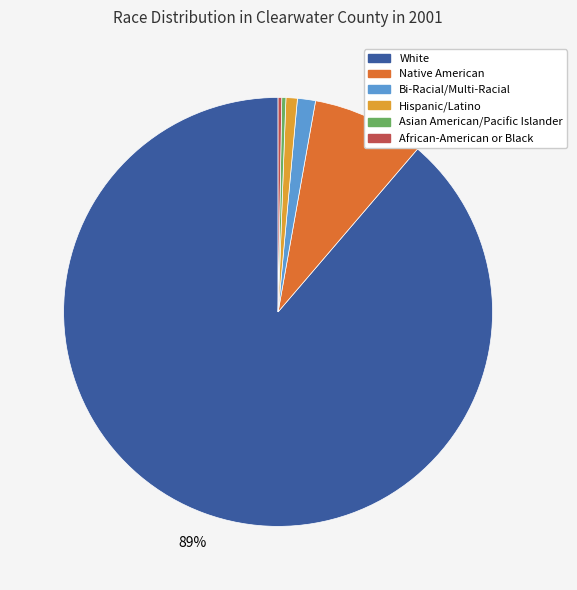

To the nearest percent, what is the difference between the Bi-Racial/Multi-Racial and Asian American/Pacific Islander slice percentages?

1%